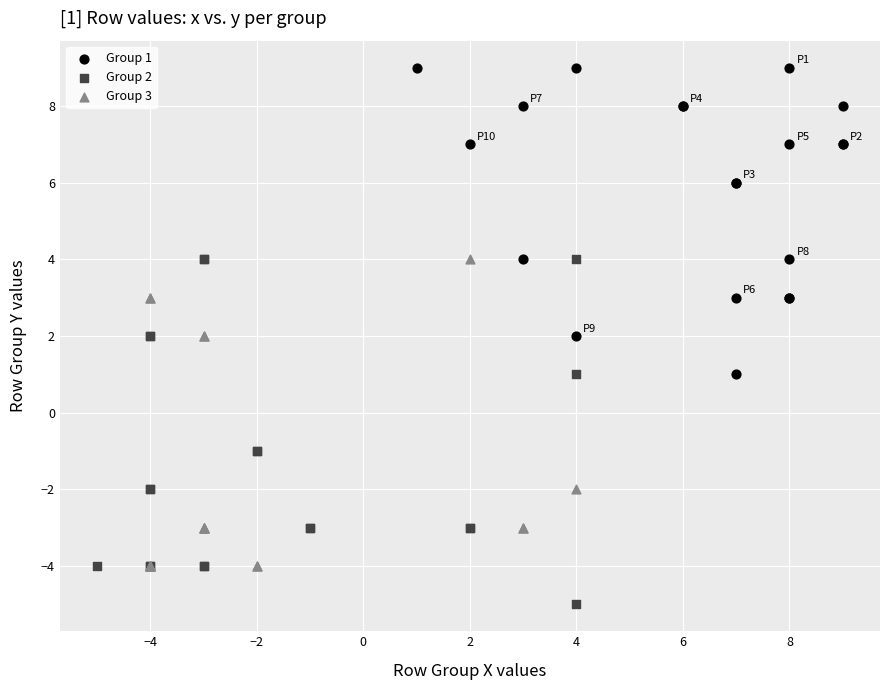

Which series contains the highest Y value?

Group 1